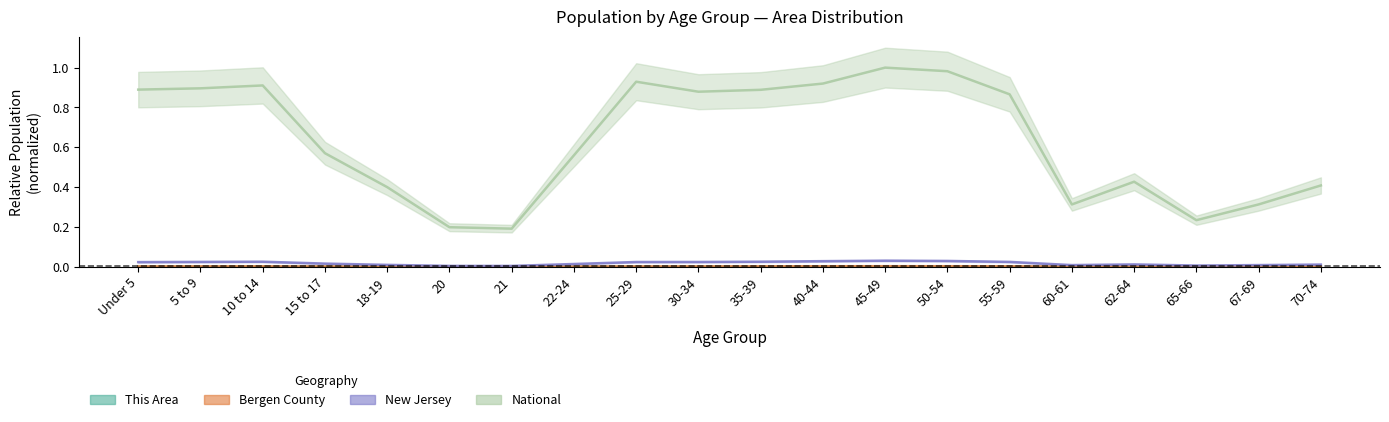

What is the maximum value for National?

1.0